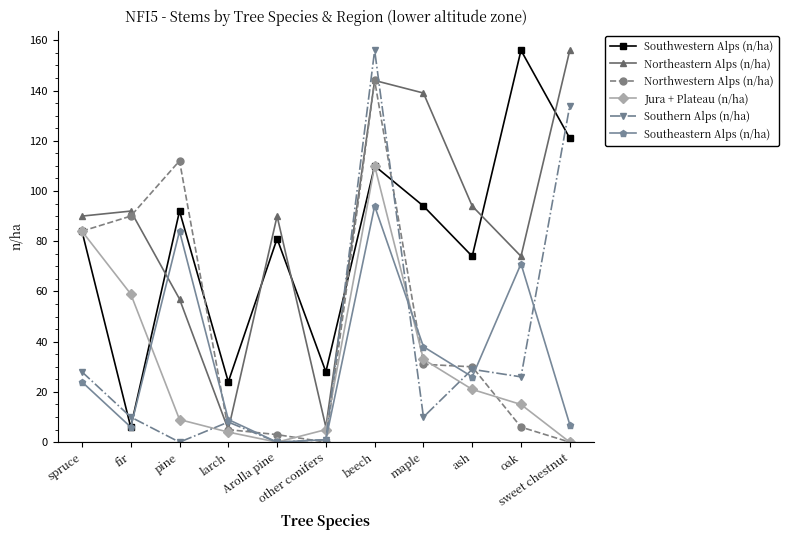

Which series has the largest total across all categories?

Northeastern Alps (n/ha)